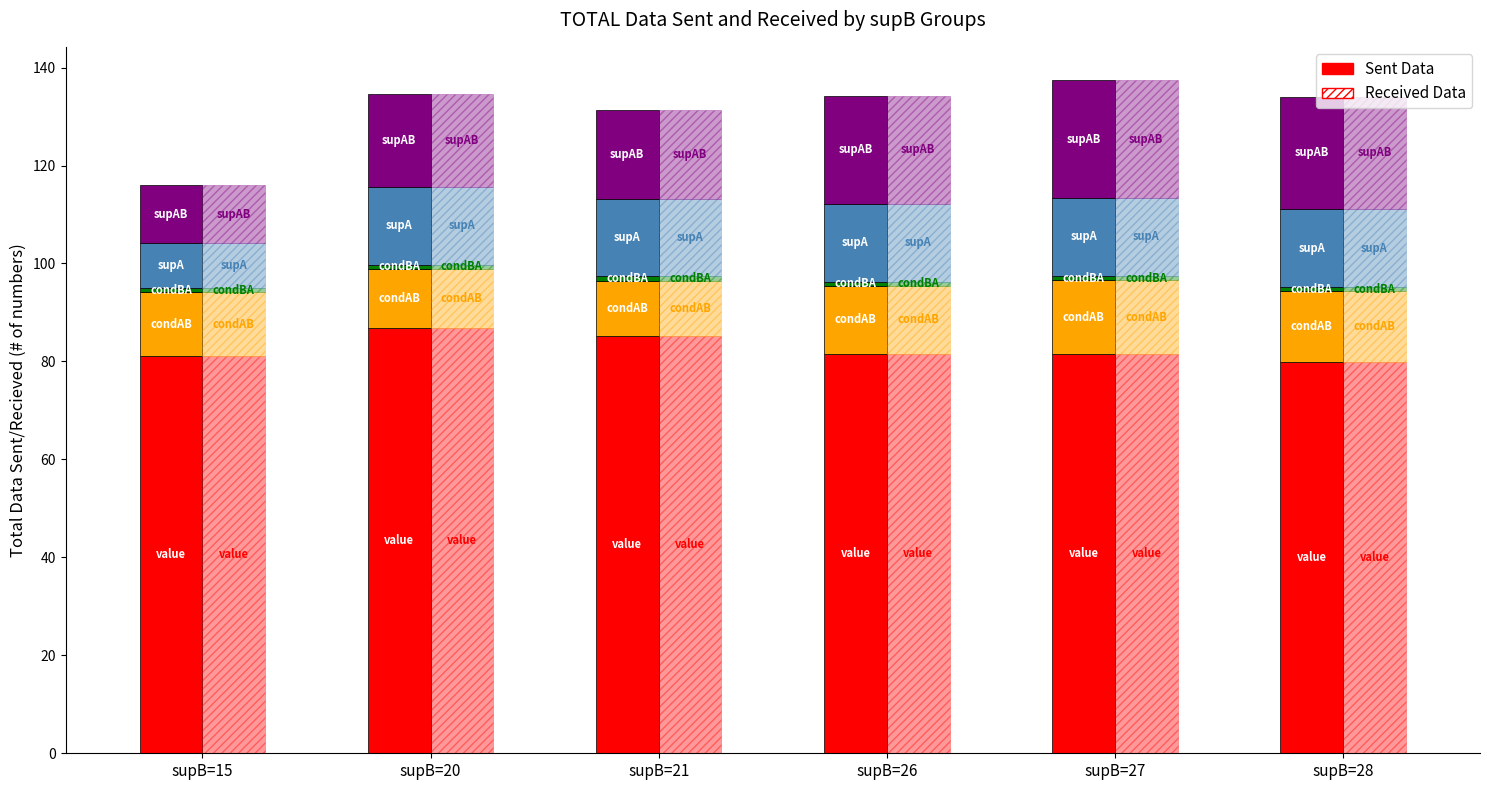

Which series has the widest spread of values?

Sent Data